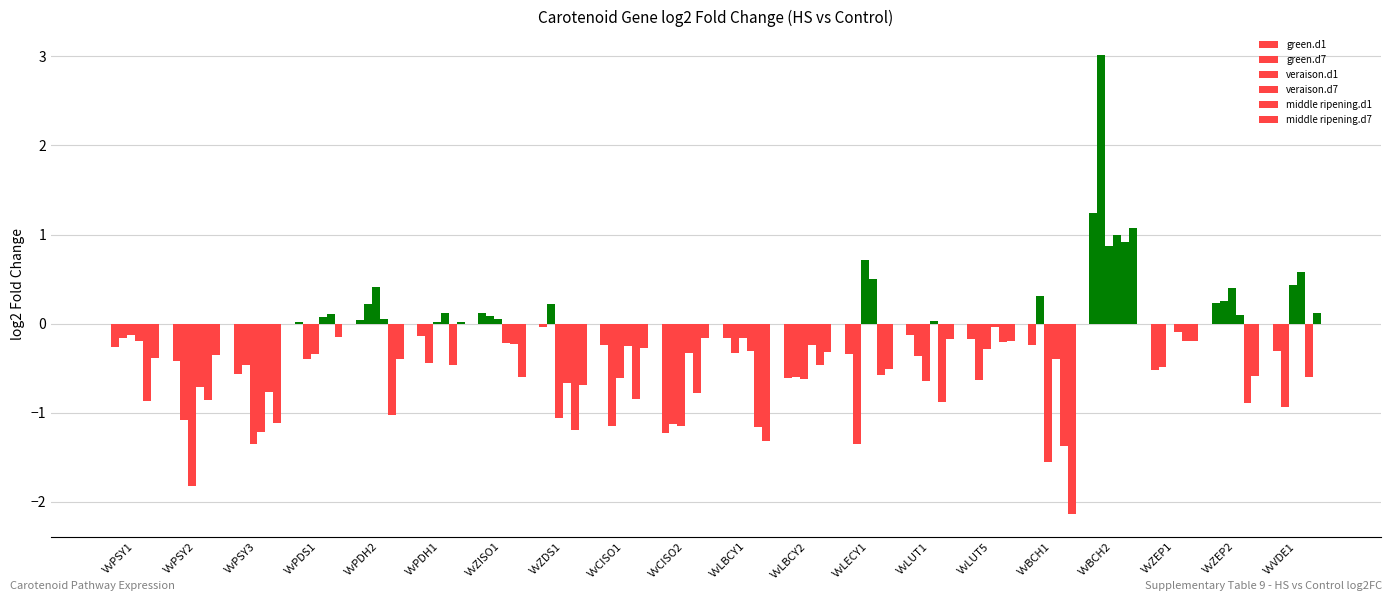

Is it true that log2FC.green.d1 equals -0.6 at VvPSY3?

True